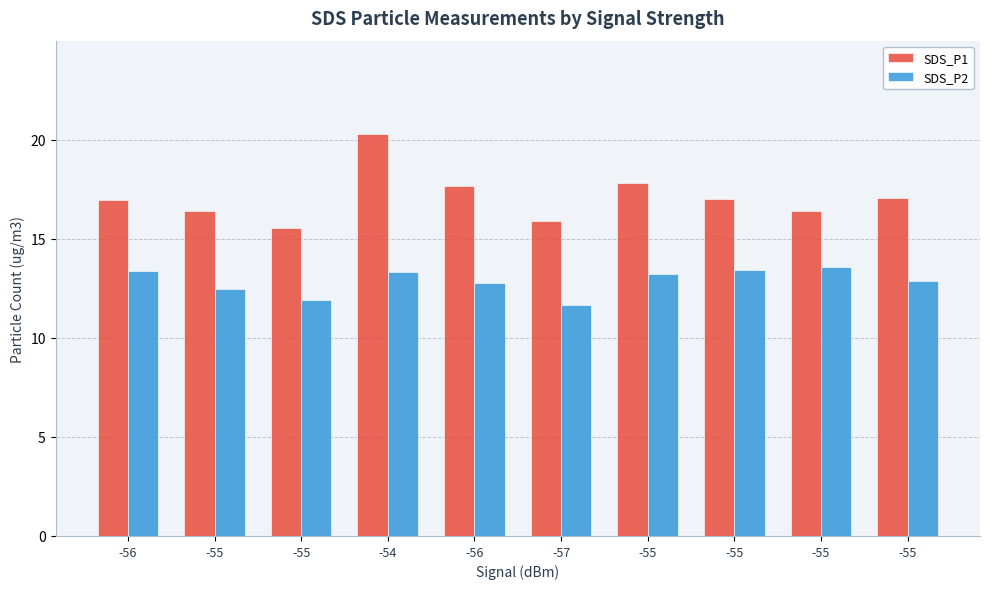

At which label is SDS_P2 closest to 12?

-55